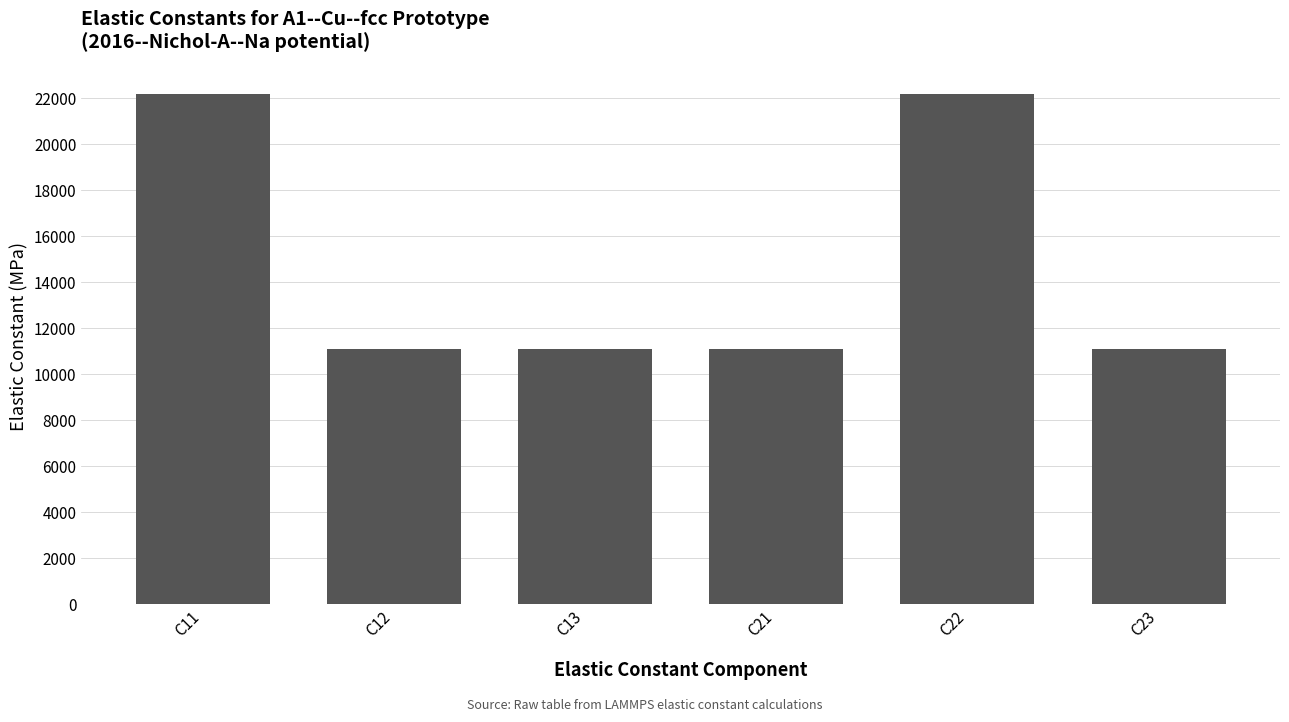

True or false: the data shows 22156.0 at C22.

True